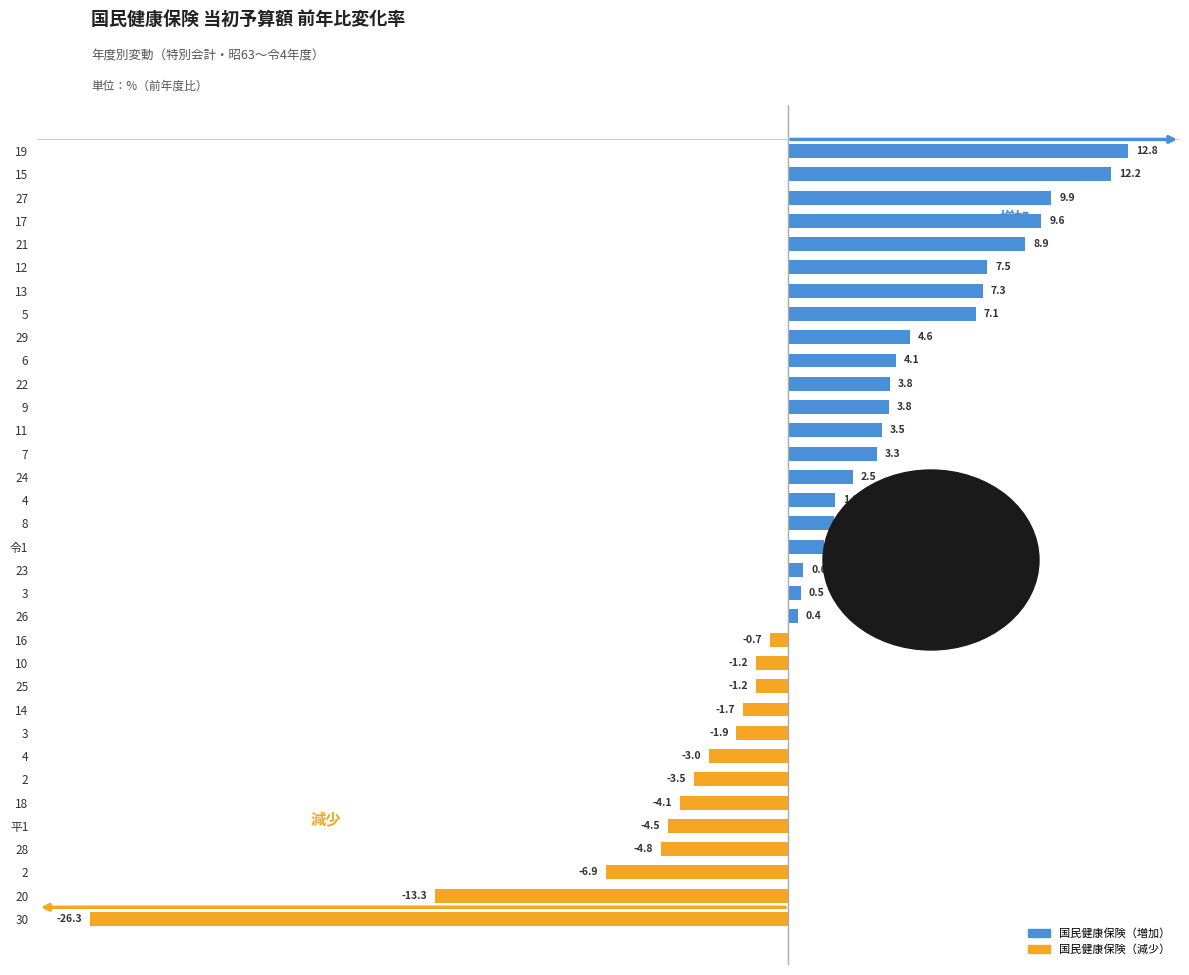

True or false: the data shows 1.7 at 8.

True